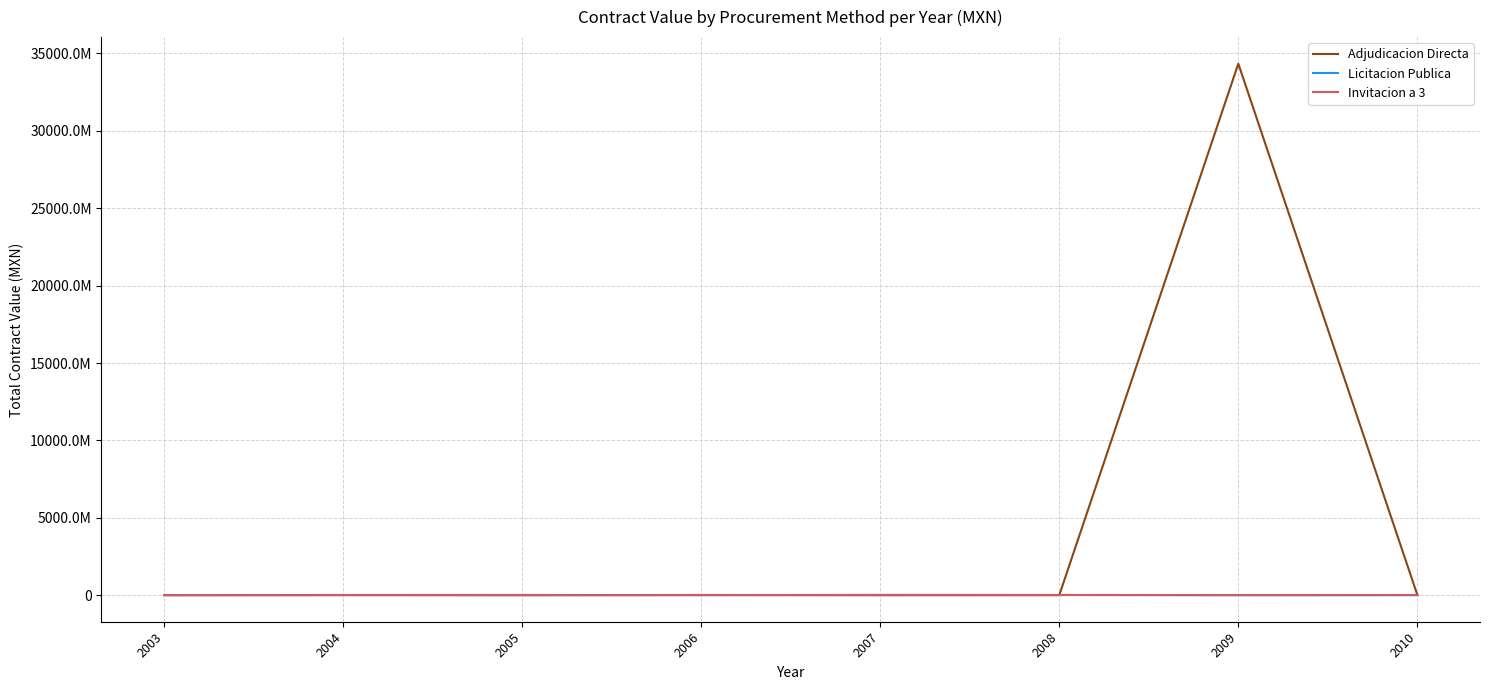

True or false: Adjudicacion Directa has more than 2 interior local peaks.

True